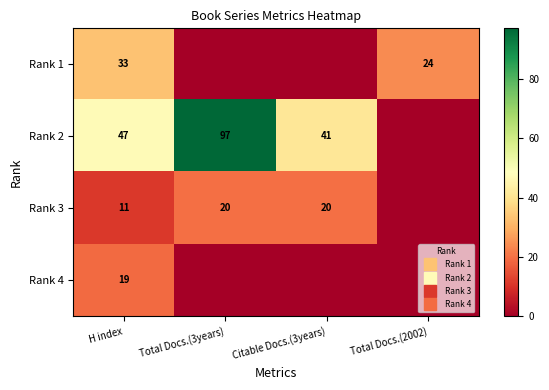

Count the number of categories in the chart.

4